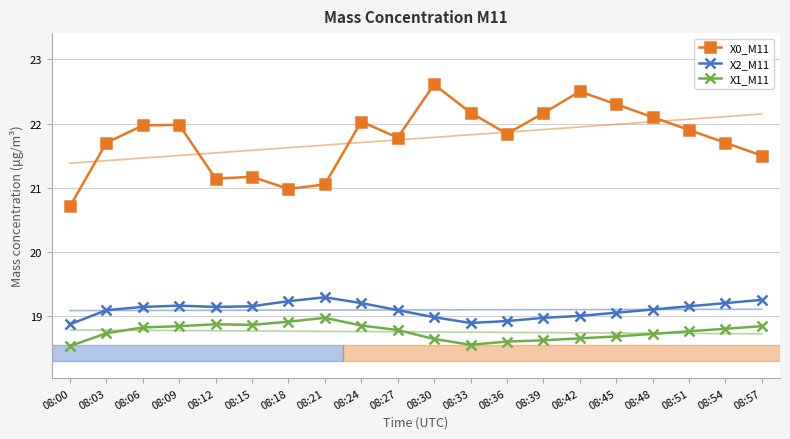

Which series changed the most between 08:12 and 08:24?

X0_M11